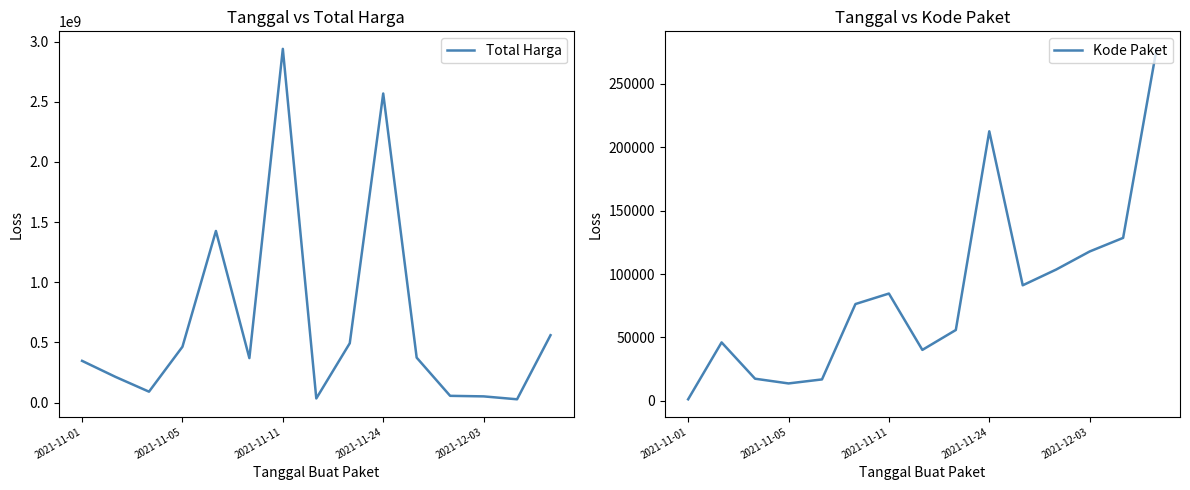

Which label corresponds to the smallest value in the chart?

2021-11-01